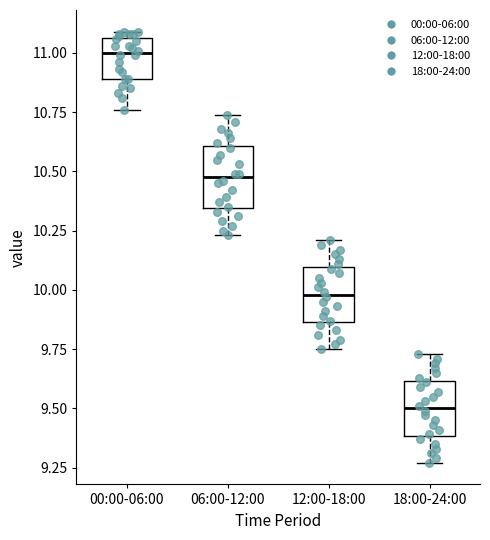

Which box's median line is the highest?

00:00-06:00